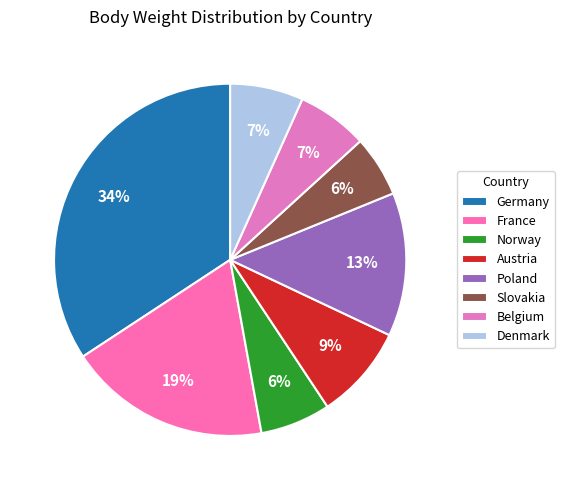

To the nearest percent, what portion does Norway represent?

6%